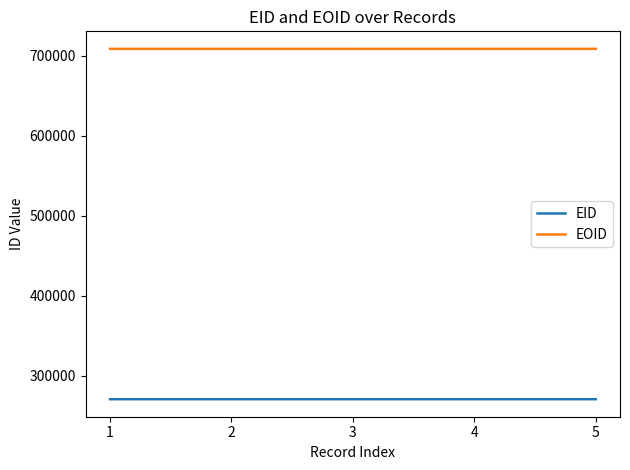

List the series in order of their overall mean, lowest first.

EID, EOID